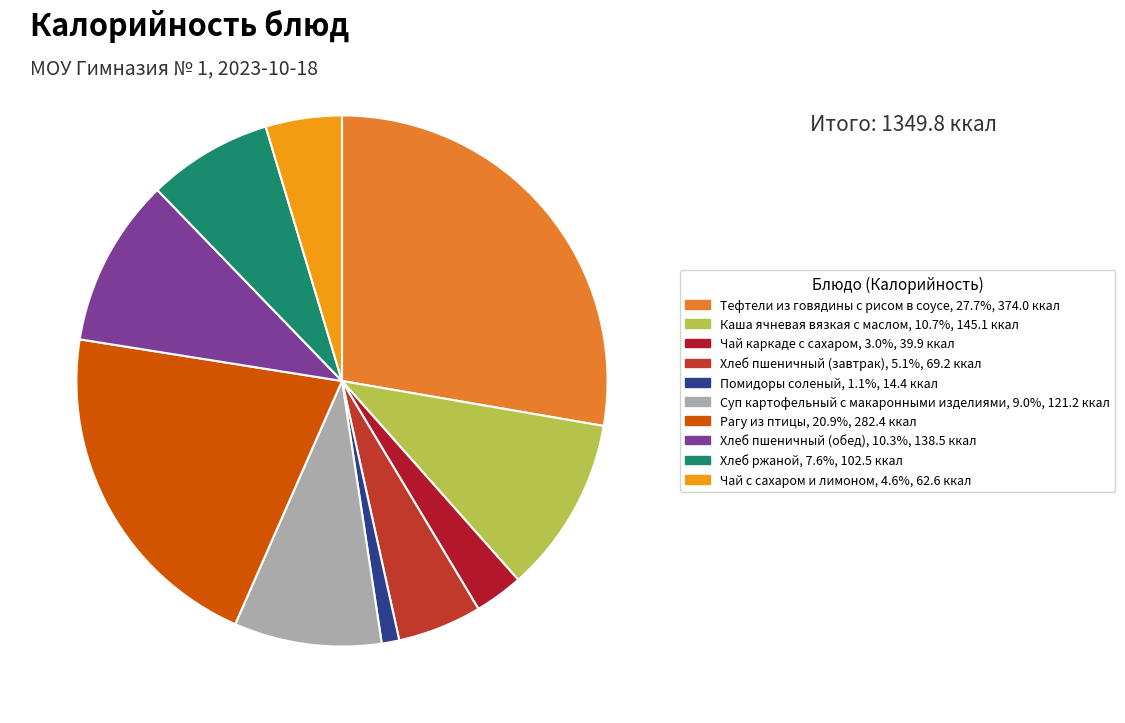

Rank the categories by value from highest to lowest.

Тефтели из говядины с рисом в соусе, Рагу из птицы, Каша ячневая вязкая с маслом, Хлеб пшеничный (обед), Суп картофельный с макаронными изделиями, Хлеб ржаной, Хлеб пшеничный (завтрак), Чай с сахаром и лимоном, Чай каркаде с сахаром, Помидоры соленый